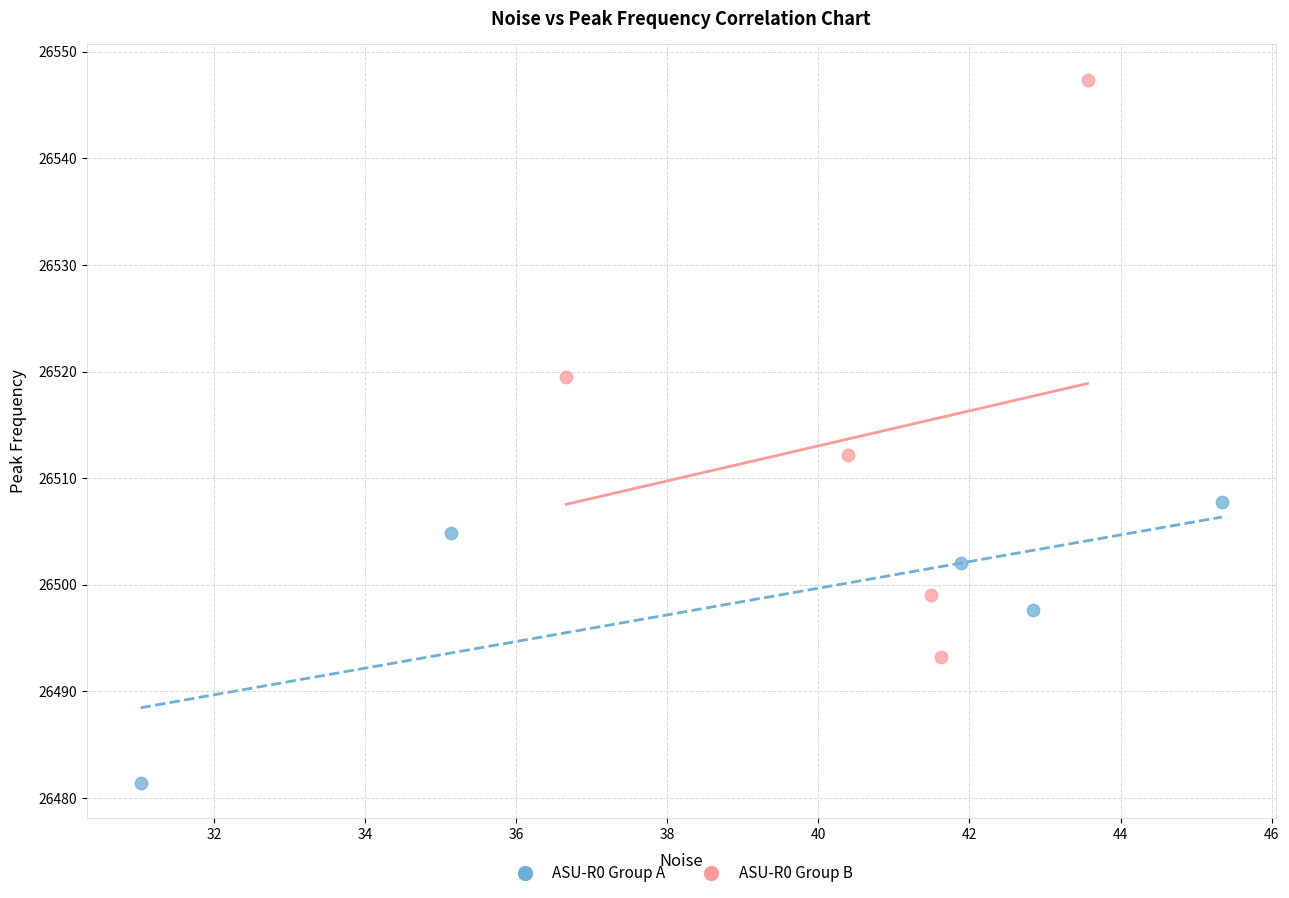

Which series contains the highest Y value?

ASU-R0 Group B